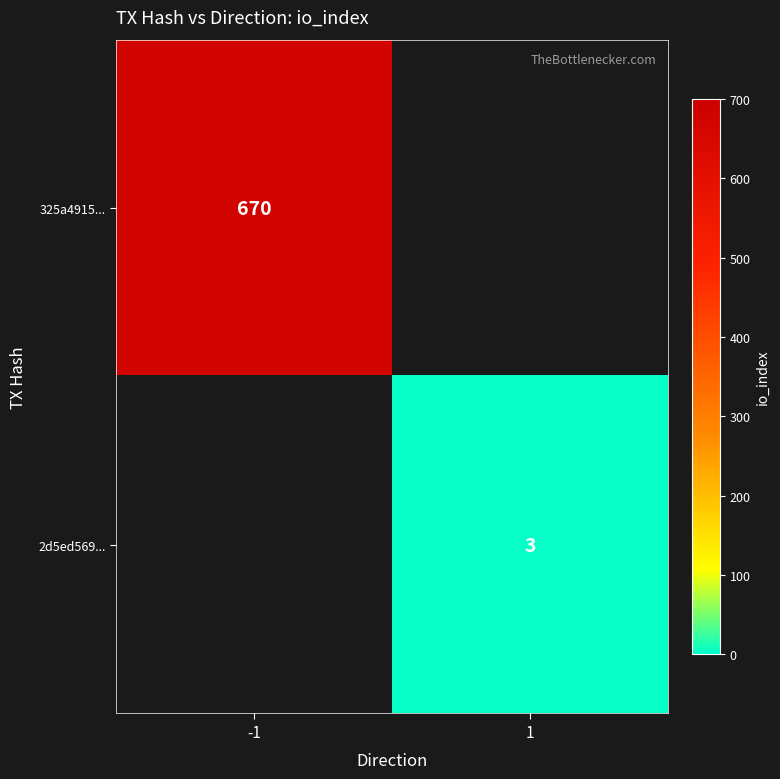

The 325a4915... series shows 1080 at -1. True or false?

False